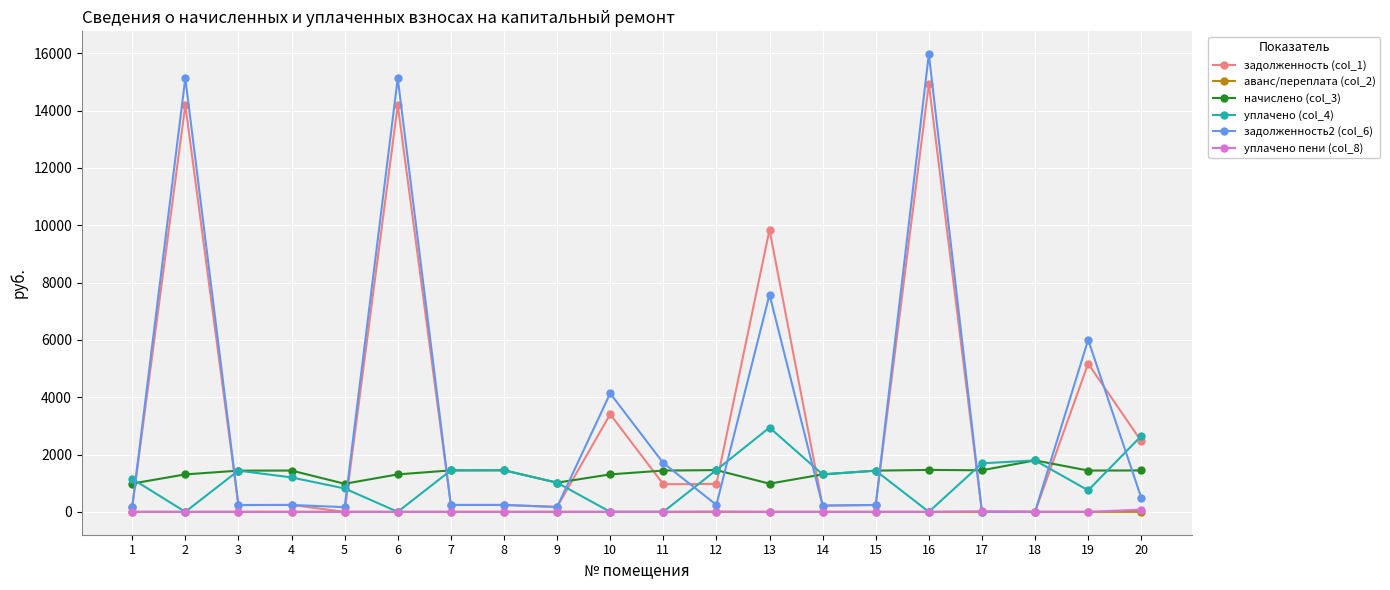

The value of начислено (col_3) at 6 is 1307.0. True or false?

True